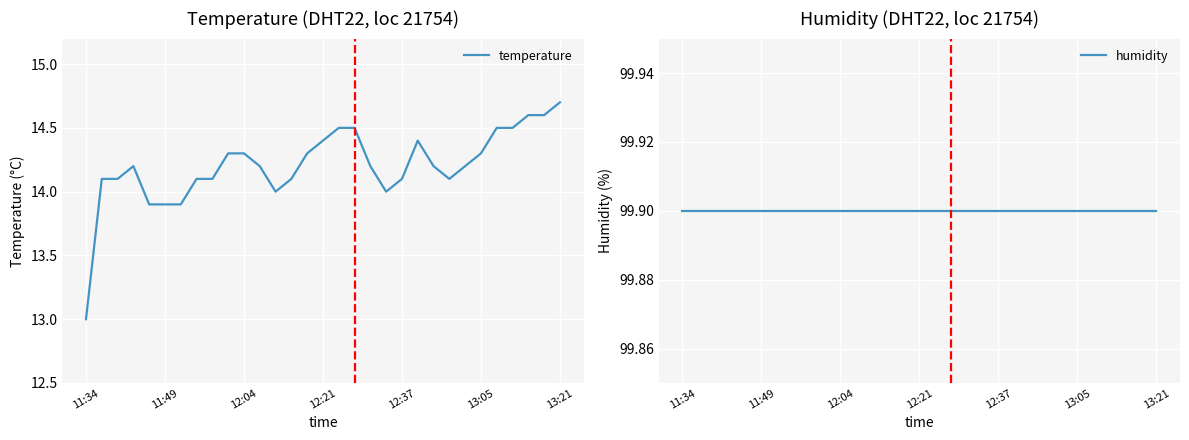

What is the minimum value for humidity?

99.9